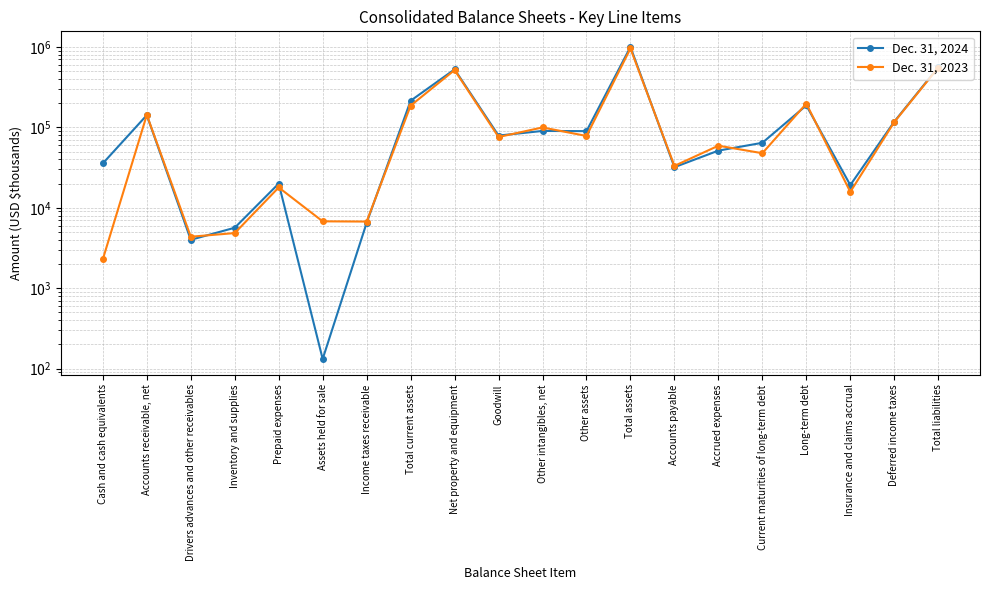

Reading left to right, transcribe all the data shown in this chart.

Dec. 31, 2024: Cash and cash equivalents=35619	Accounts receivable, net=141635	Drivers advances and other receivables=3999	Inventory and supplies=5648	Prepaid expenses=19975	Assets held for sale=132	Income taxes receivable=6499	Total current assets=213850	Net property and equipment=524809	Goodwill=78941	Other intangibles, net=90126	Other assets=89633	Total assets=997568	Accounts payable=31939	Accrued expenses=51328	Current maturities of long-term debt=64210	Long-term debt=187085	Insurance and claims accrual=19134	Deferred income taxes=117650	Total liabilities=559228
Dec. 31, 2023: Cash and cash equivalents=2294	Accounts receivable, net=142504	Drivers advances and other receivables=4367	Inventory and supplies=4848	Prepaid expenses=17880	Assets held for sale=6782	Income taxes receivable=6739	Total current assets=185945	Net property and equipment=514655	Goodwill=75747	Other intangibles, net=99615	Other assets=78067	Total assets=954438	Accounts payable=33155	Accrued expenses=59067	Current maturities of long-term debt=47651	Long-term debt=196894	Insurance and claims accrual=15746	Deferred income taxes=116095	Total liabilities=551018